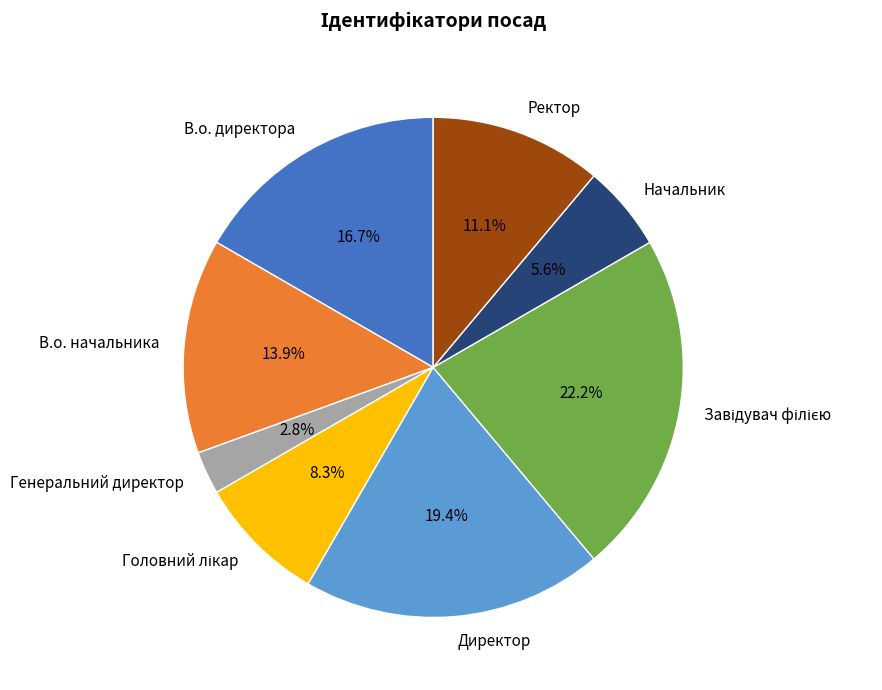

Which has a higher value, В.о. директора or Ректор?

В.о. директора